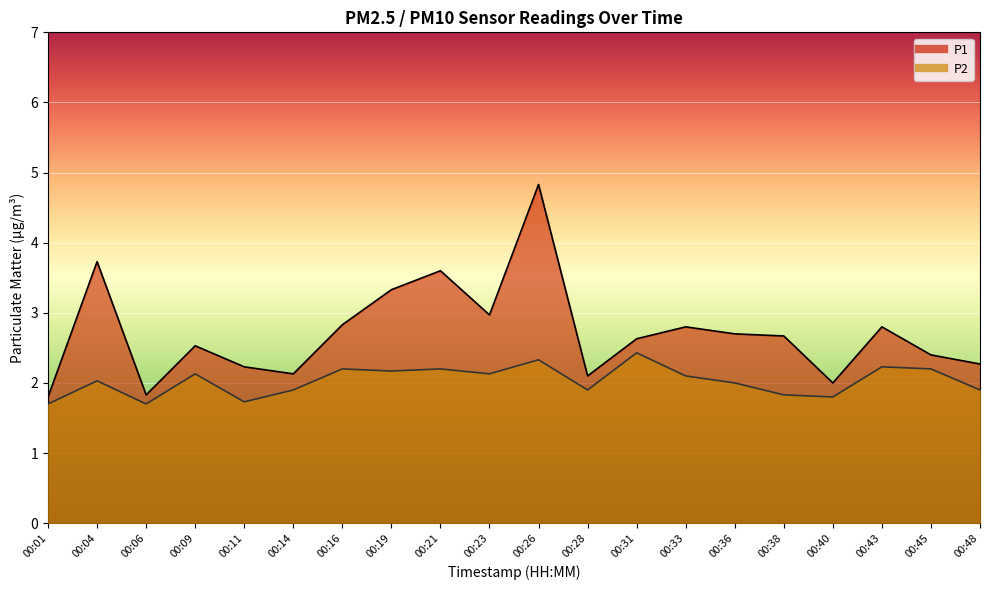

Count the number of categories in the chart.

20